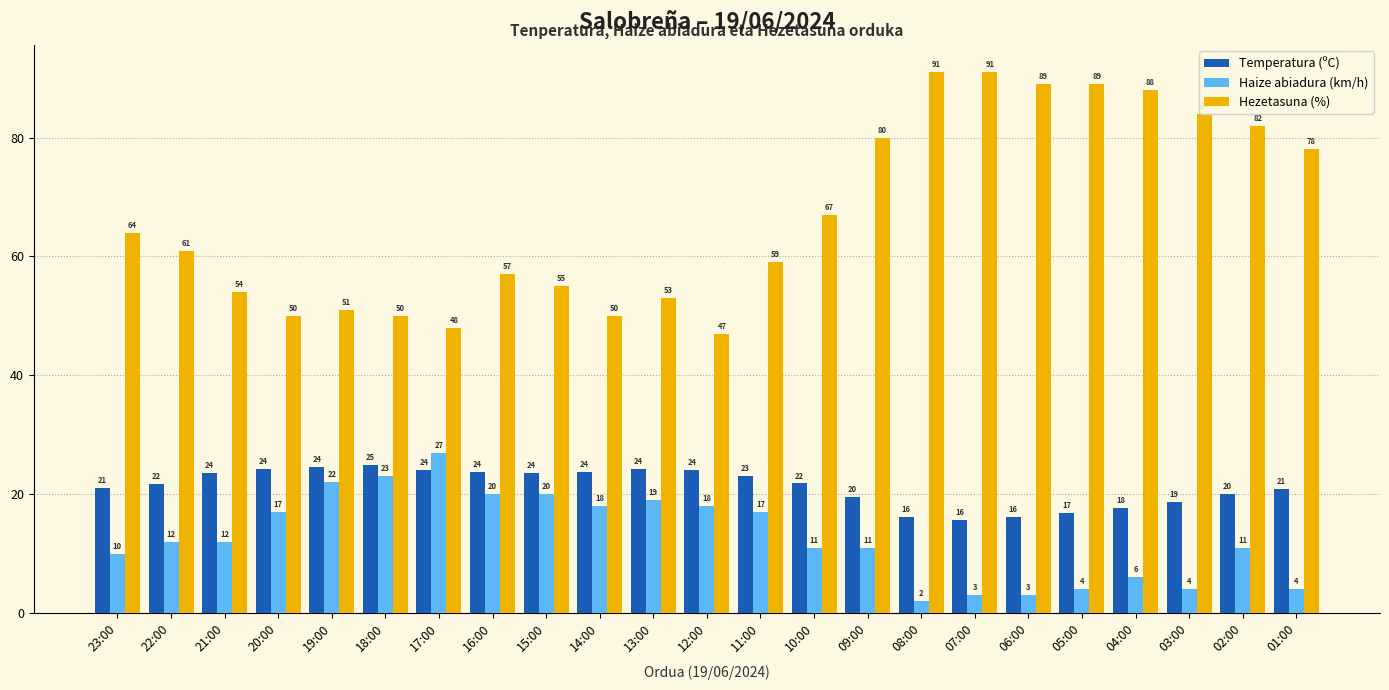

Is the value of Hezetasuna (%) at 05:00 greater than the value of Temperatura (ºC) at 05:00?

Yes